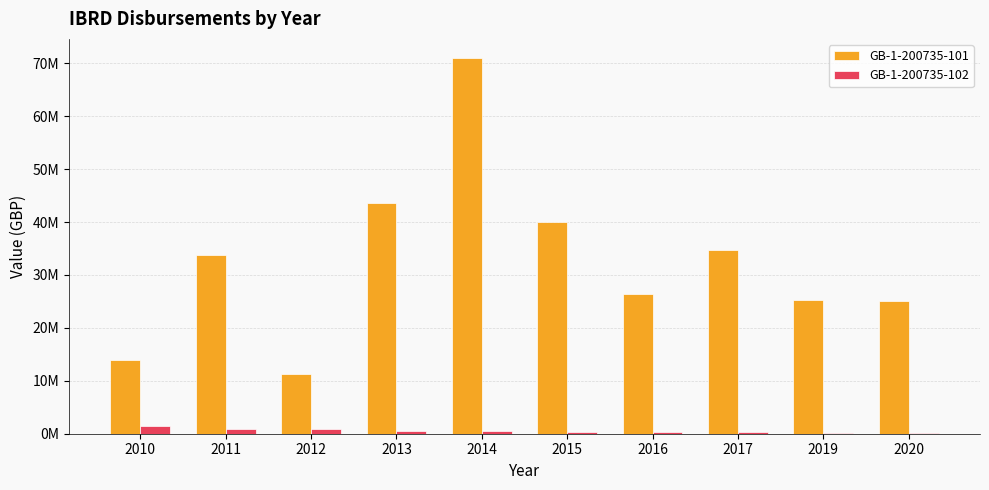

What are all the series names shown in the legend?

GB-1-200735-101, GB-1-200735-102